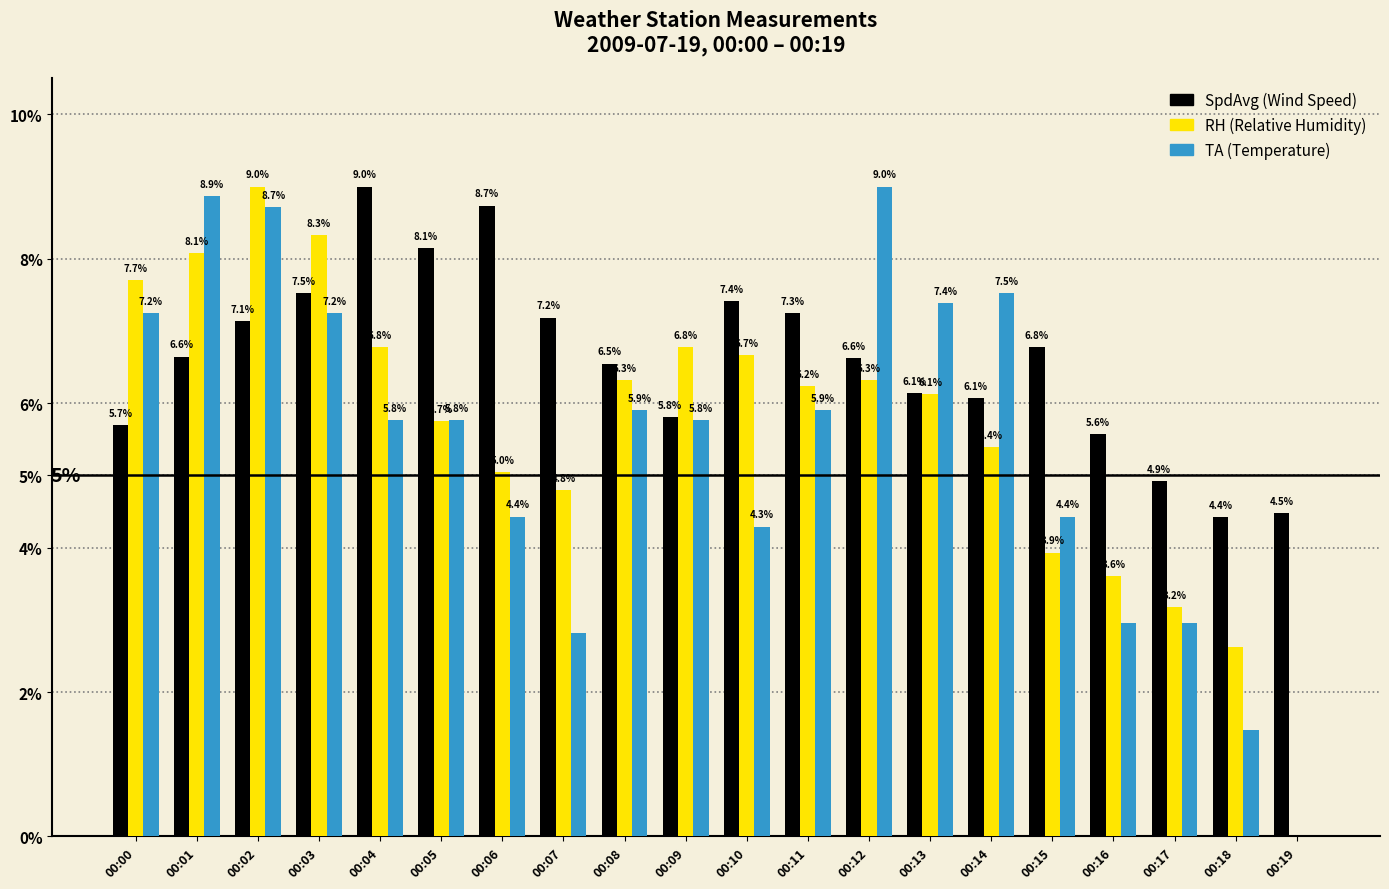

At which category is the sum across all series the highest?

00:02